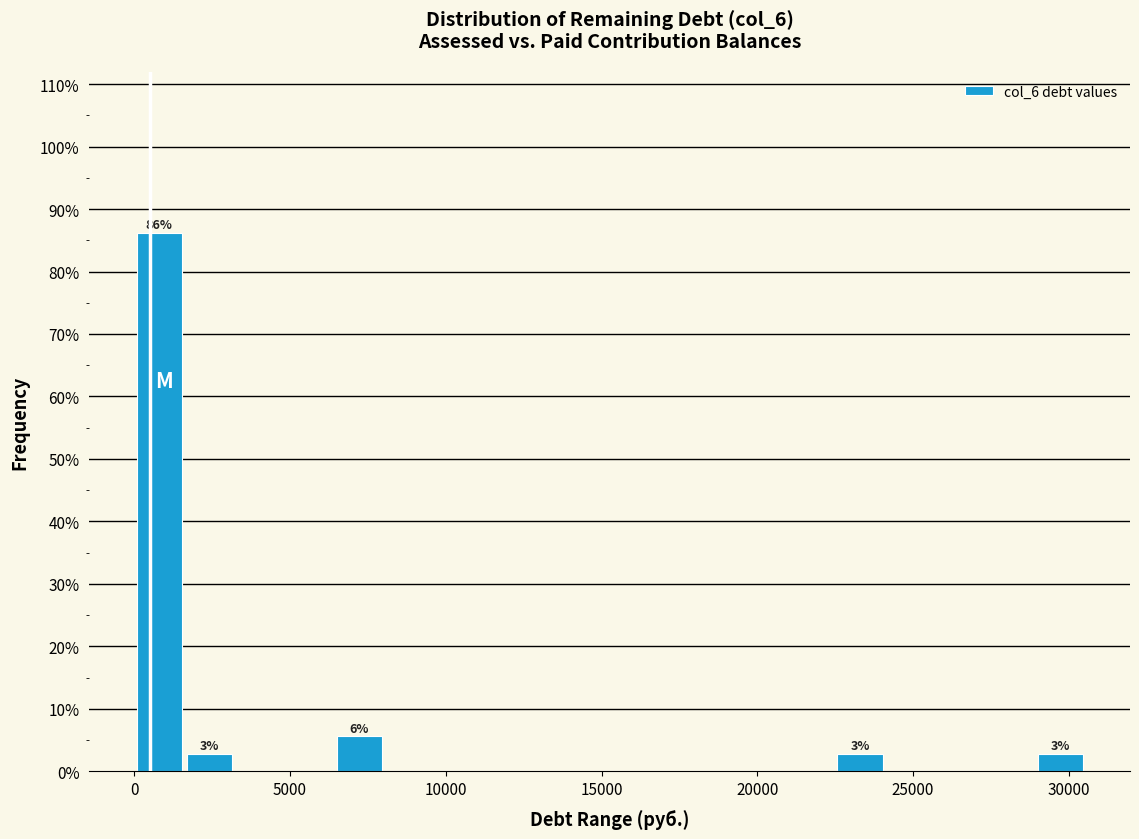

Read against the x-axis, roughly where is the centre of the tallest bar?

1000